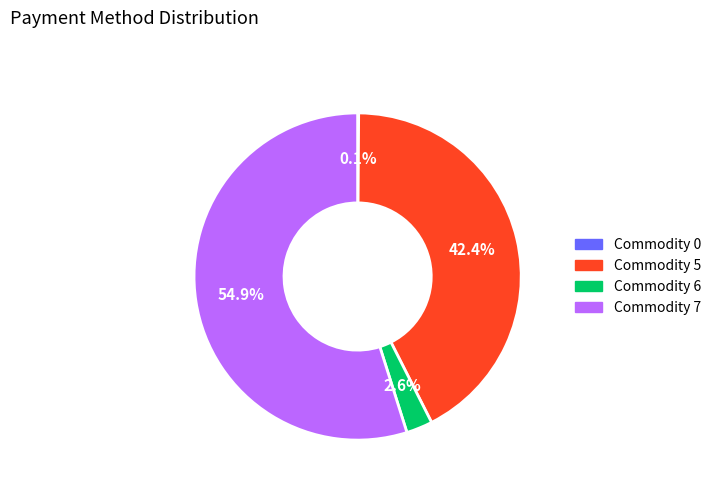

Is there any slice that represents more than half of the pie?

Yes